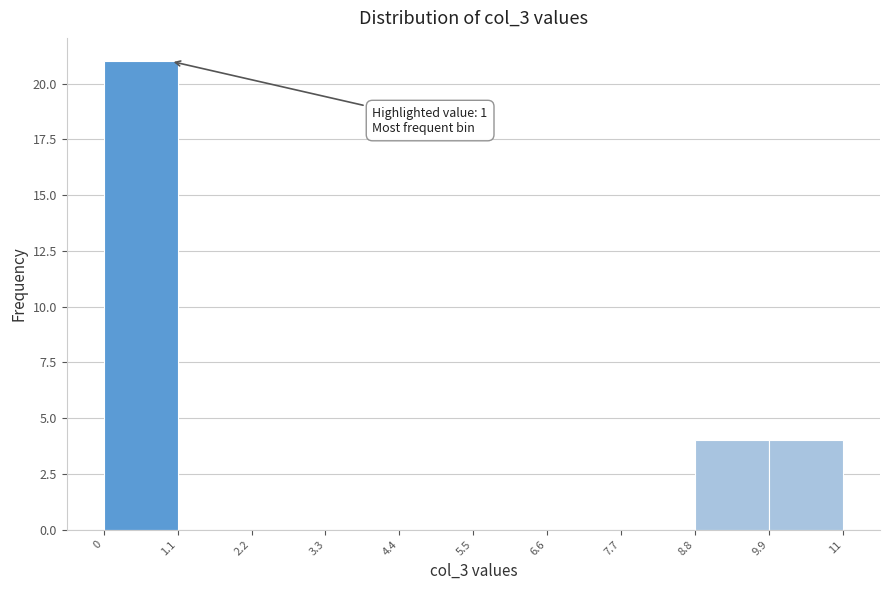

Over which range of the x-axis is the bar tallest?

0 to 1.1